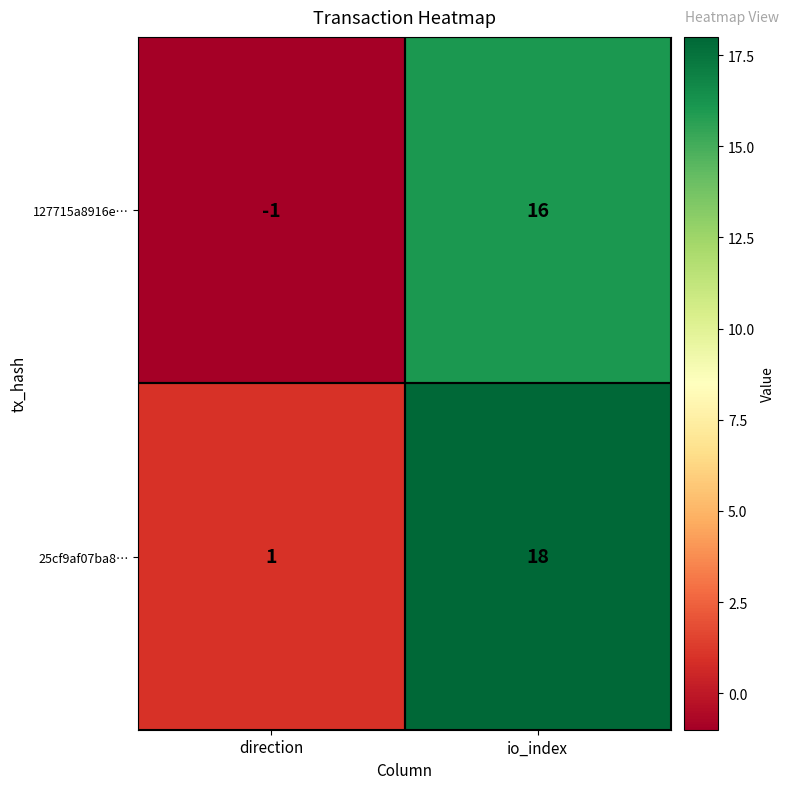

What is the average value of the 127715a8916e… series?

8